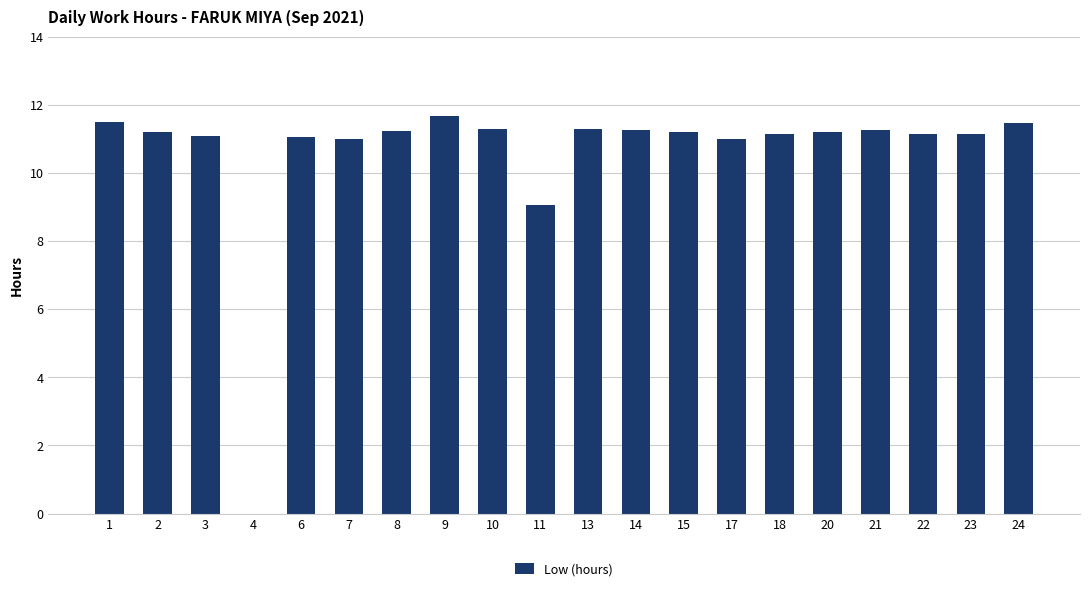

What is the greatest value displayed?

11.7